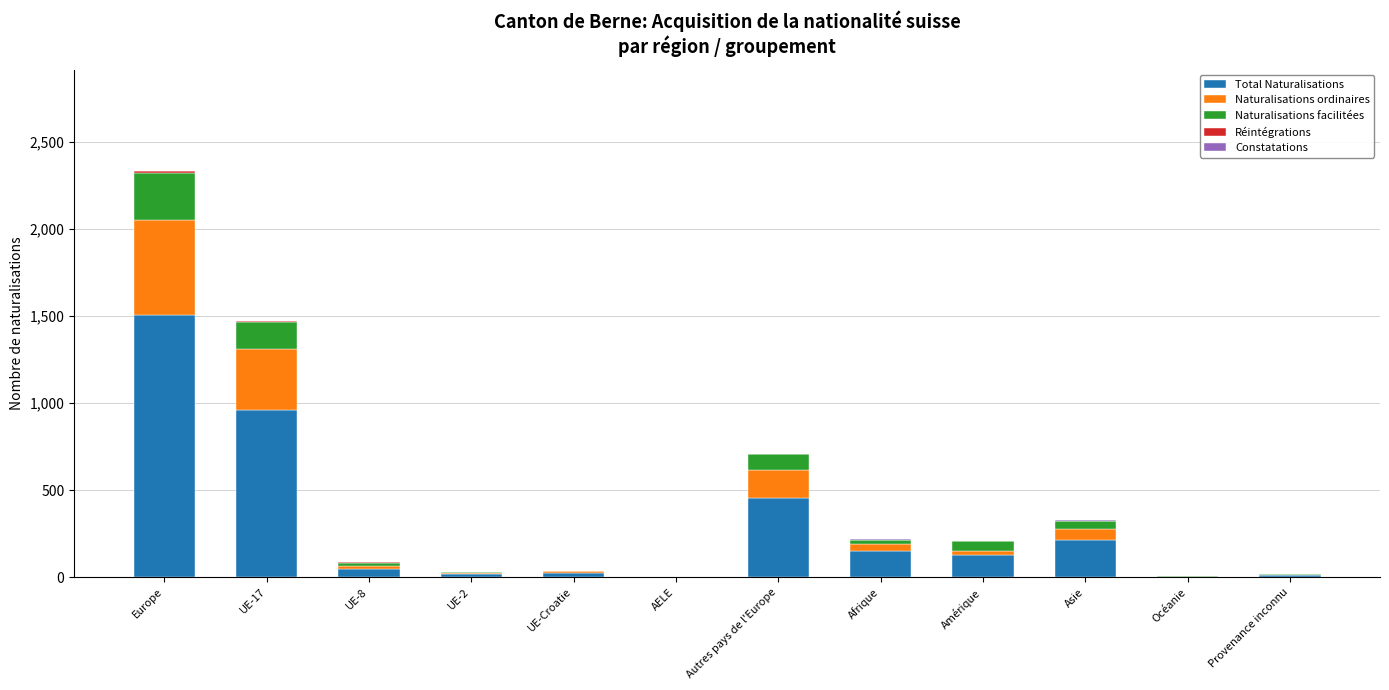

At which category is the sum across all series the highest?

Europe